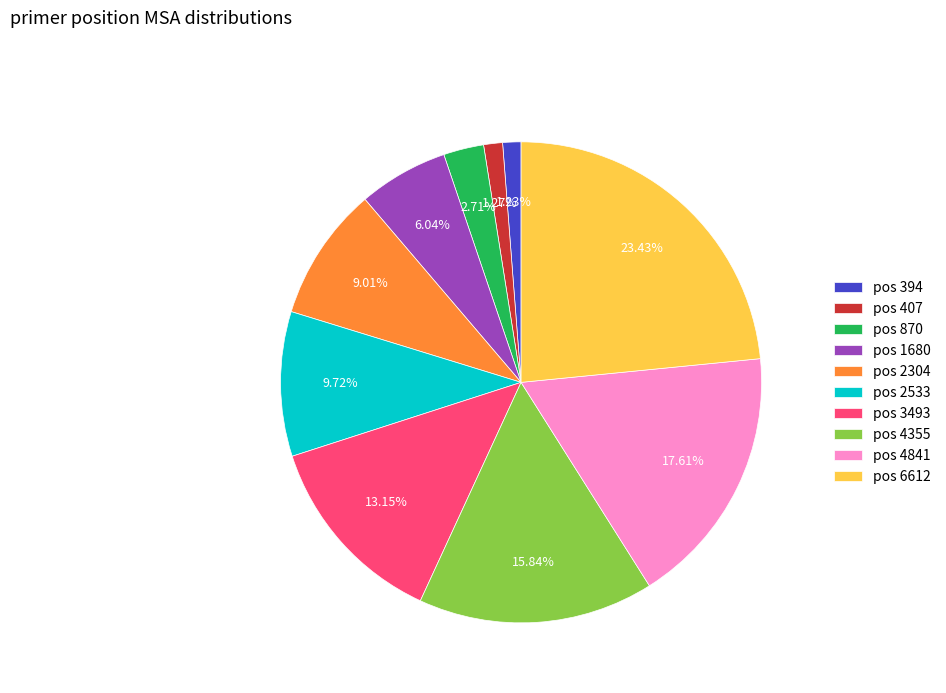

Does any single category account for the majority?

No